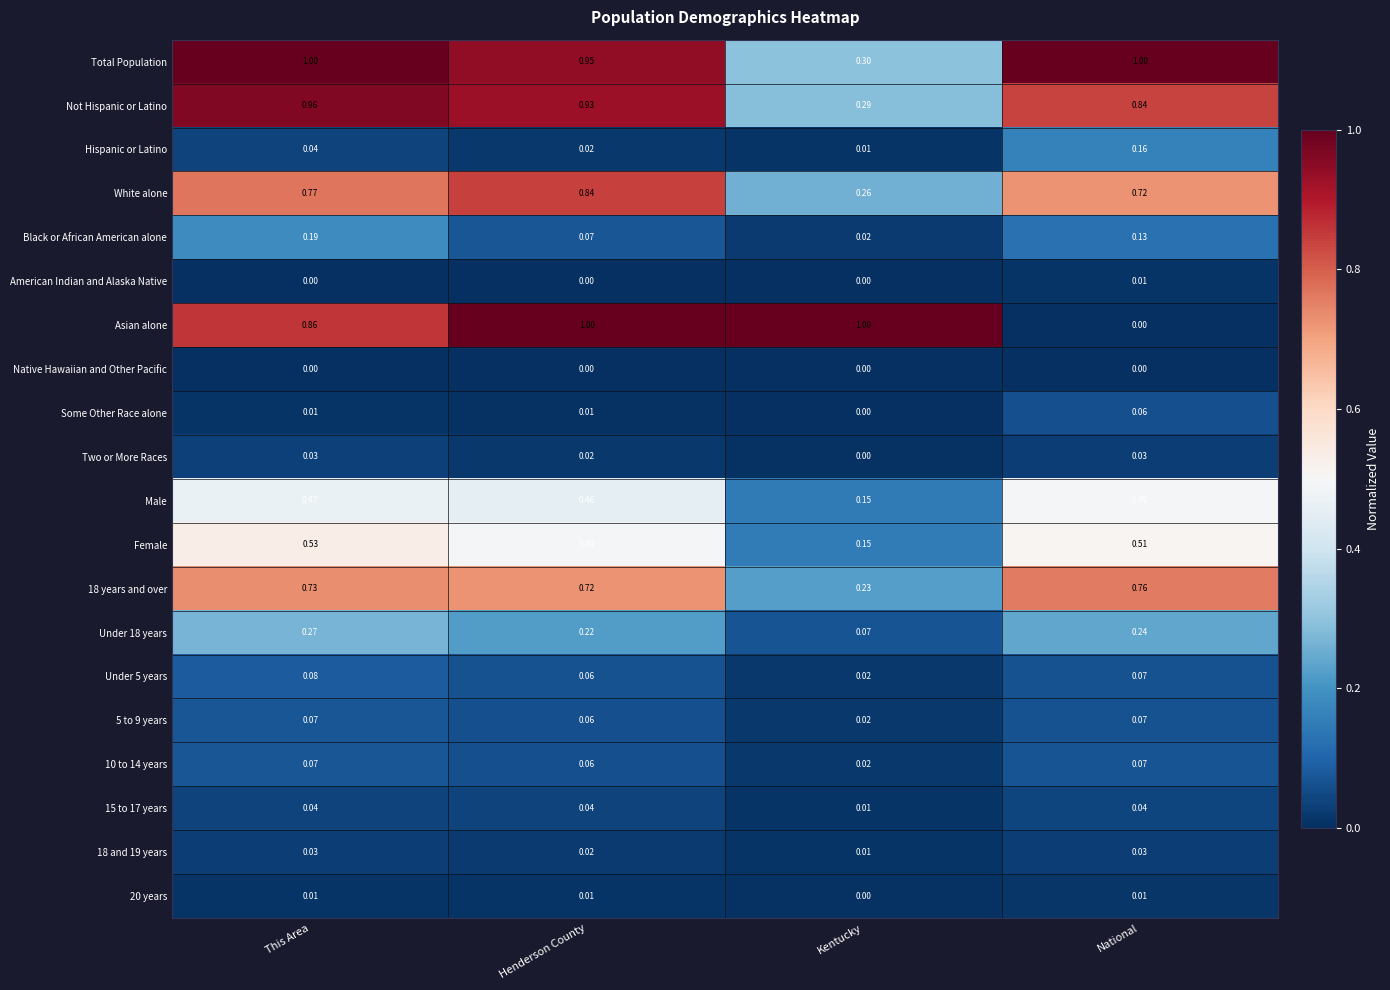

List the labels in order of Under 5 years value, smallest first.

Kentucky, Henderson County, National, This Area